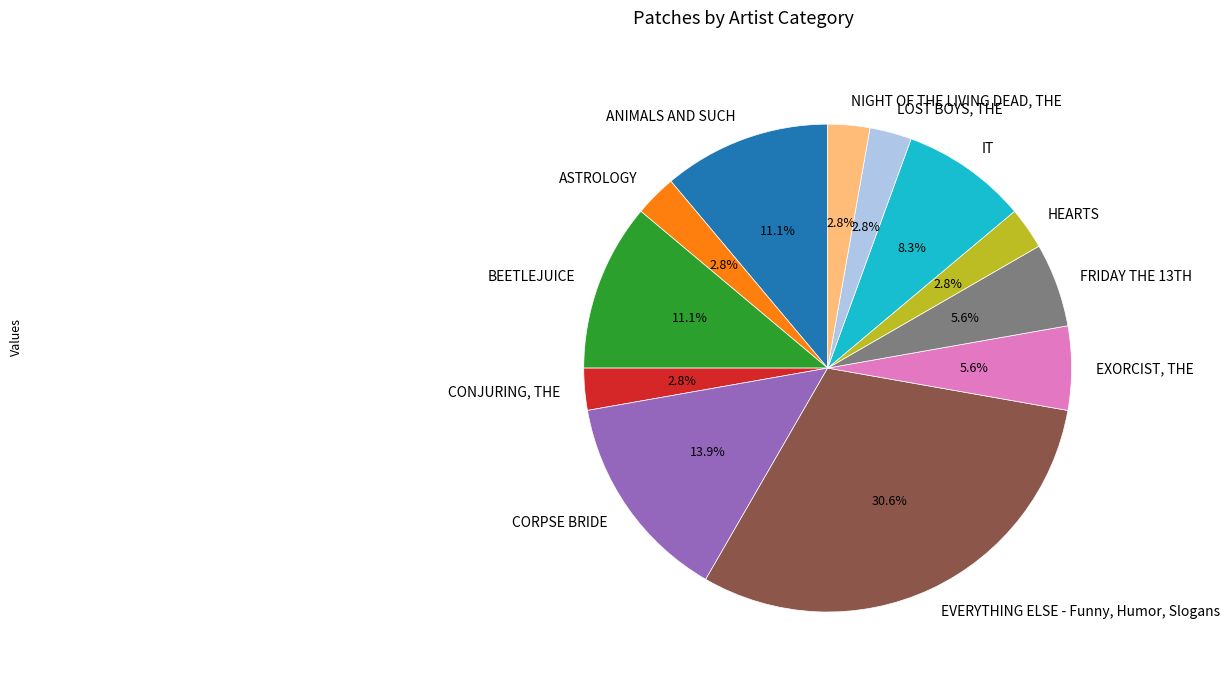

To the nearest percent, what portion does IT represent?

8%